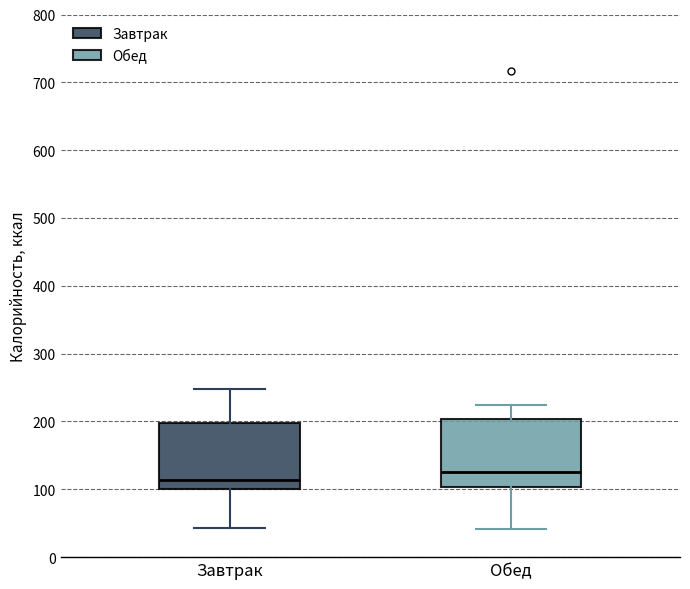

Which box's median line is the lowest?

Завтрак